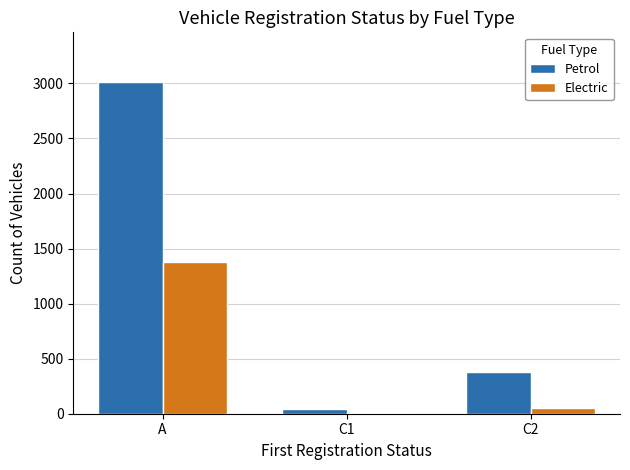

How many distinct data groups are displayed?

2